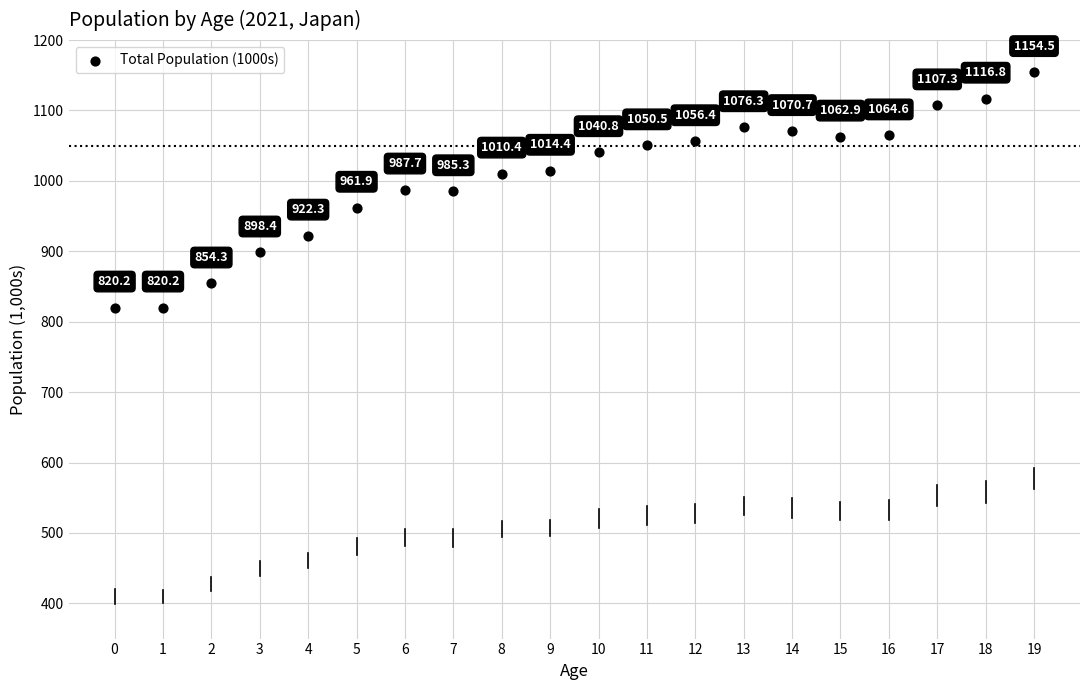

What Y value in the scatter plot is closest to 987?

987.7